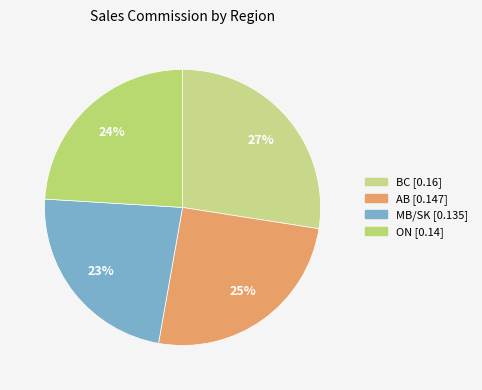

Count the number of slices in the pie.

4